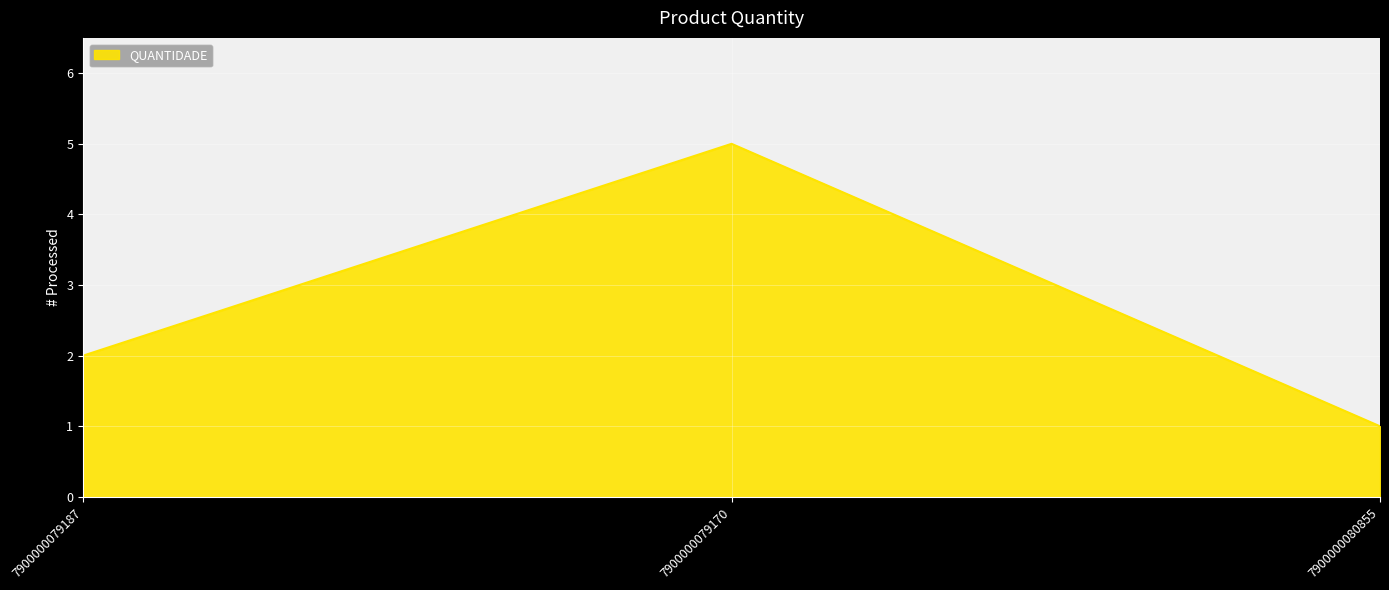

What is the change in value from 7900000079187 to 7900000080855?

-1